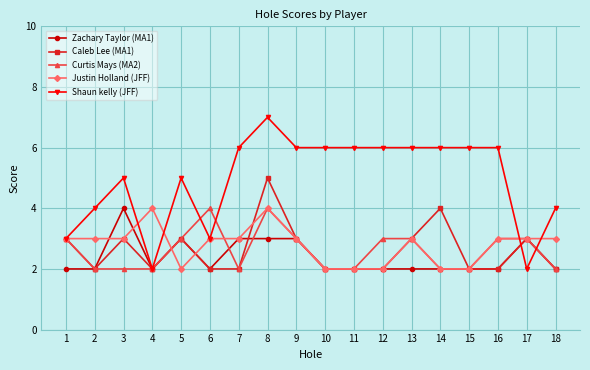

The Curtis Mays (MA2) series shows 1 at 8. True or false?

False